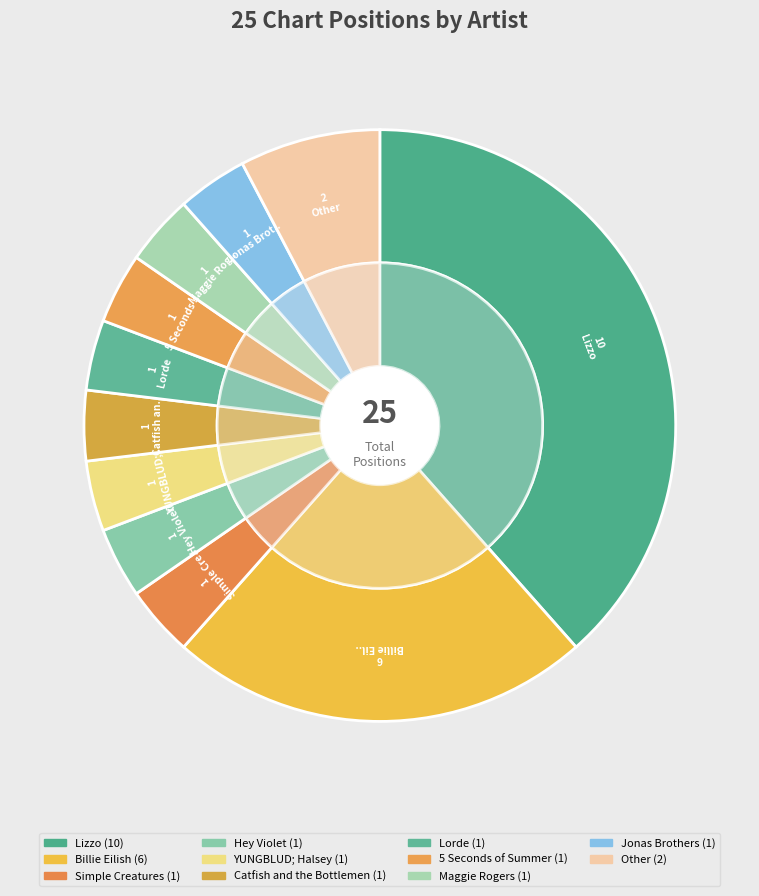

The Simple Creatures slice represents 4% of the pie. True or false?

True